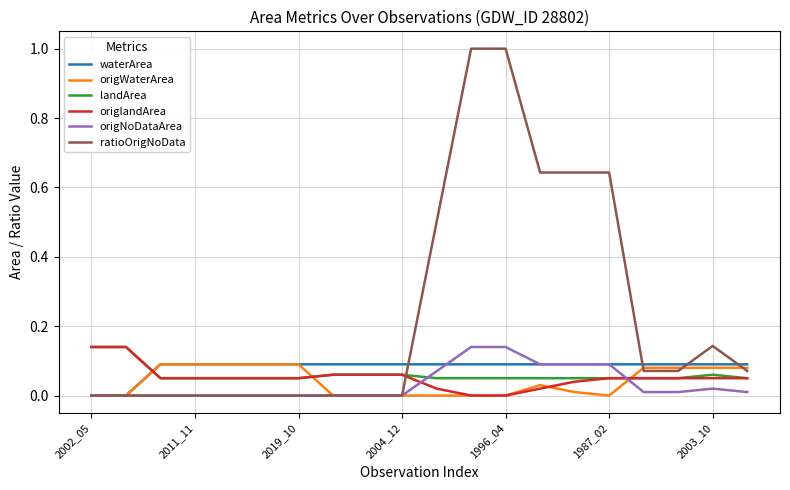

What is the sum of all origlandArea values?

1.0